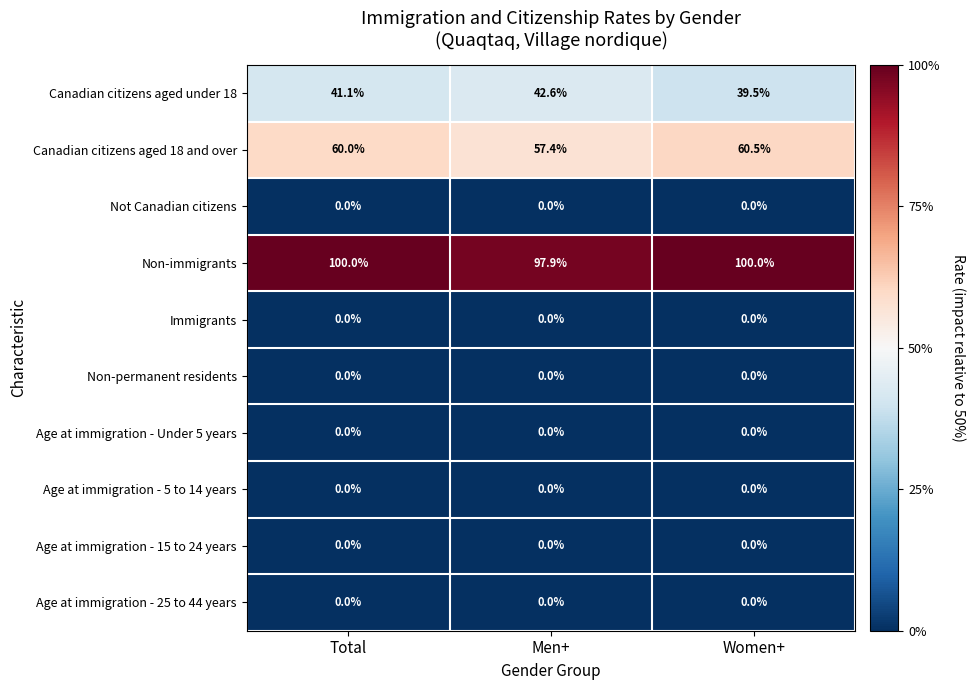

What is the highest value of the Non-immigrants series?

100.0